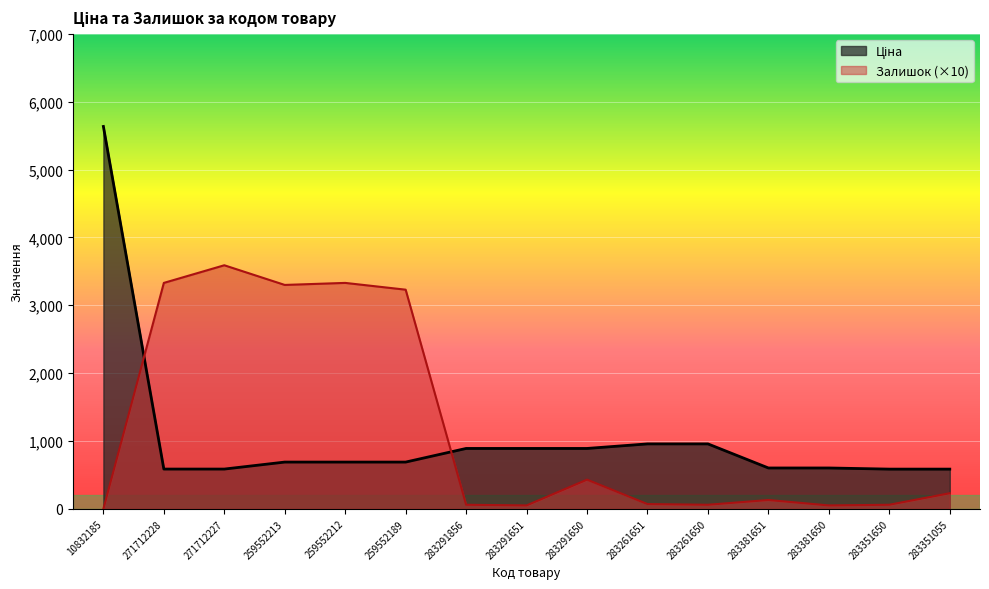

What is the sum of all Залишок values?

17920.0